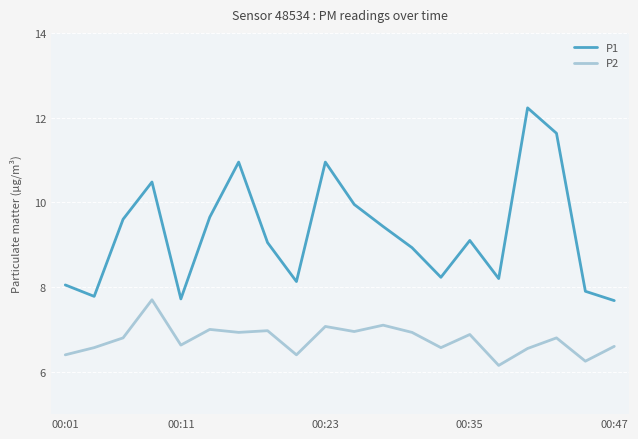

Which series has the largest total across all categories?

P1